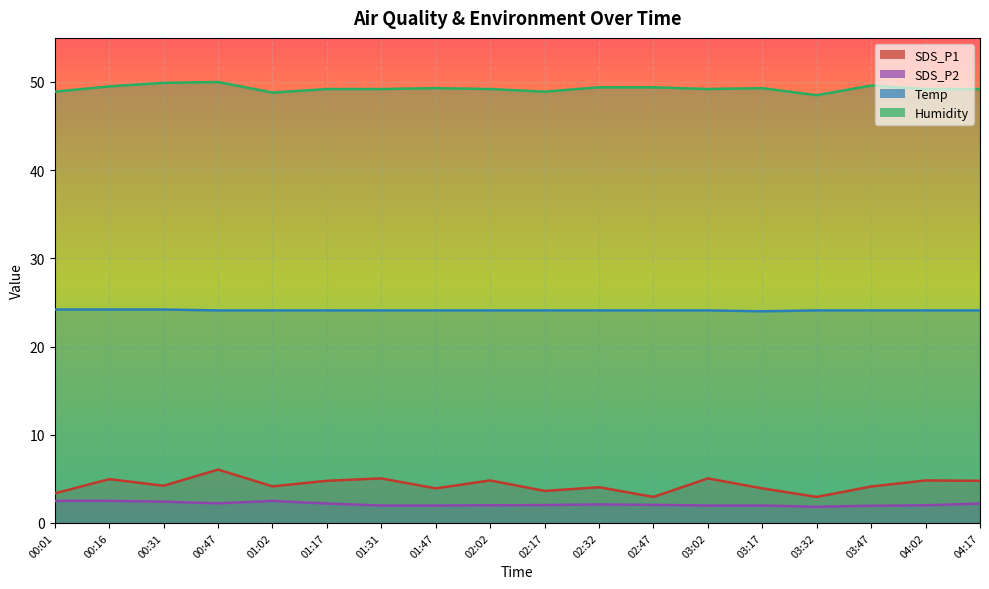

Which series changed the most between 02:17 and 04:02?

SDS_P1